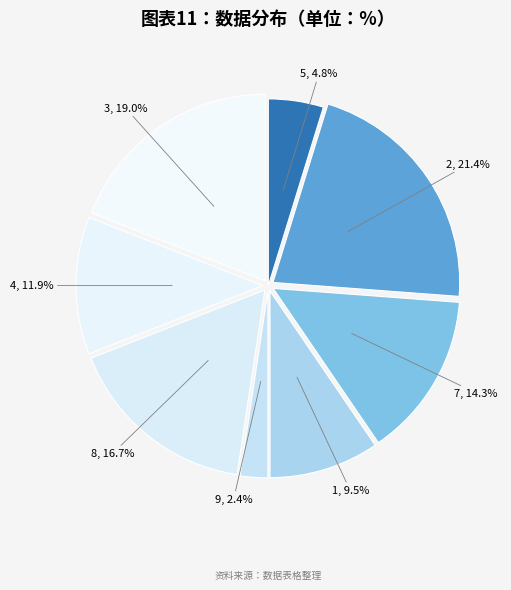

What is the smallest slice in the pie chart?

9